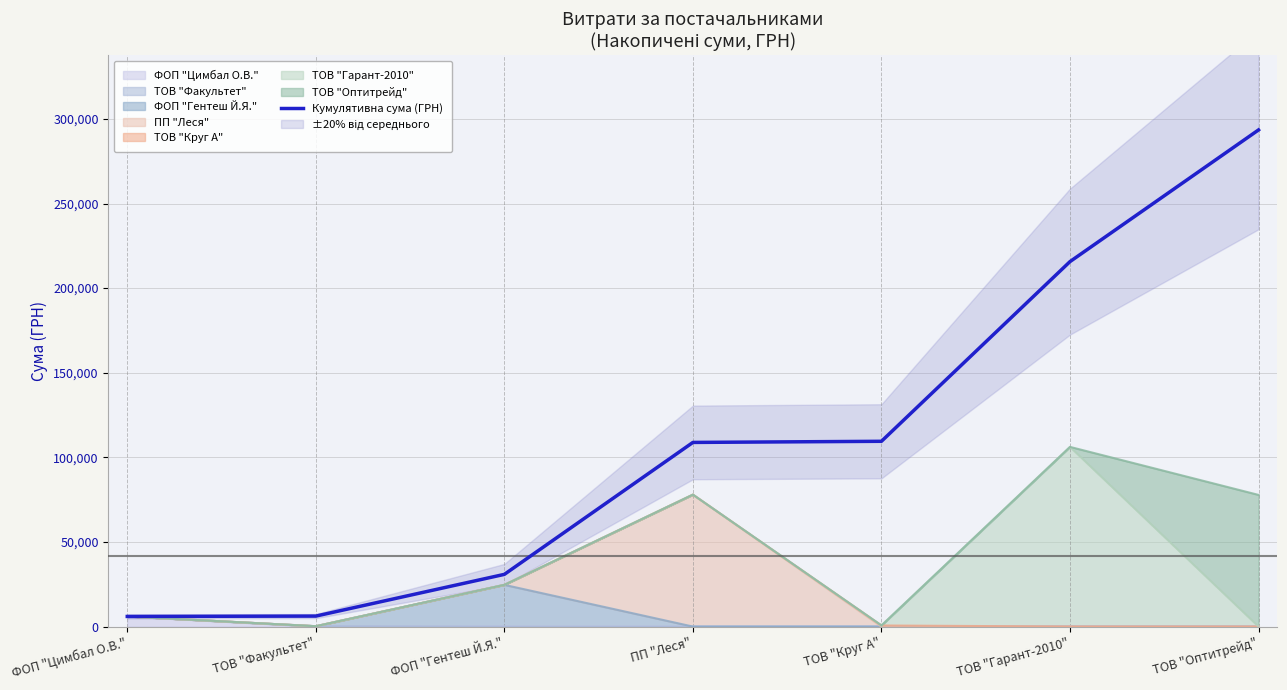

How many lines are shown in the chart?

1